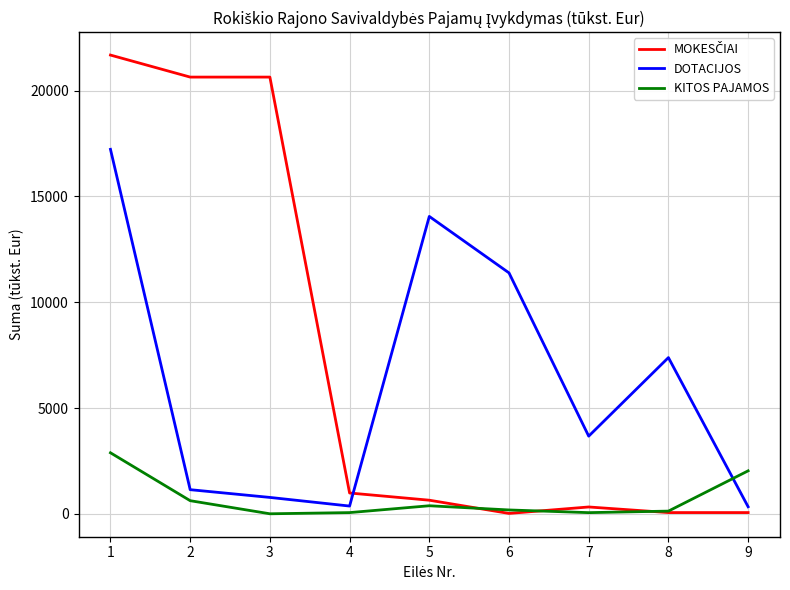

The value of DOTACIJOS at 2 is 1140.1. True or false?

True